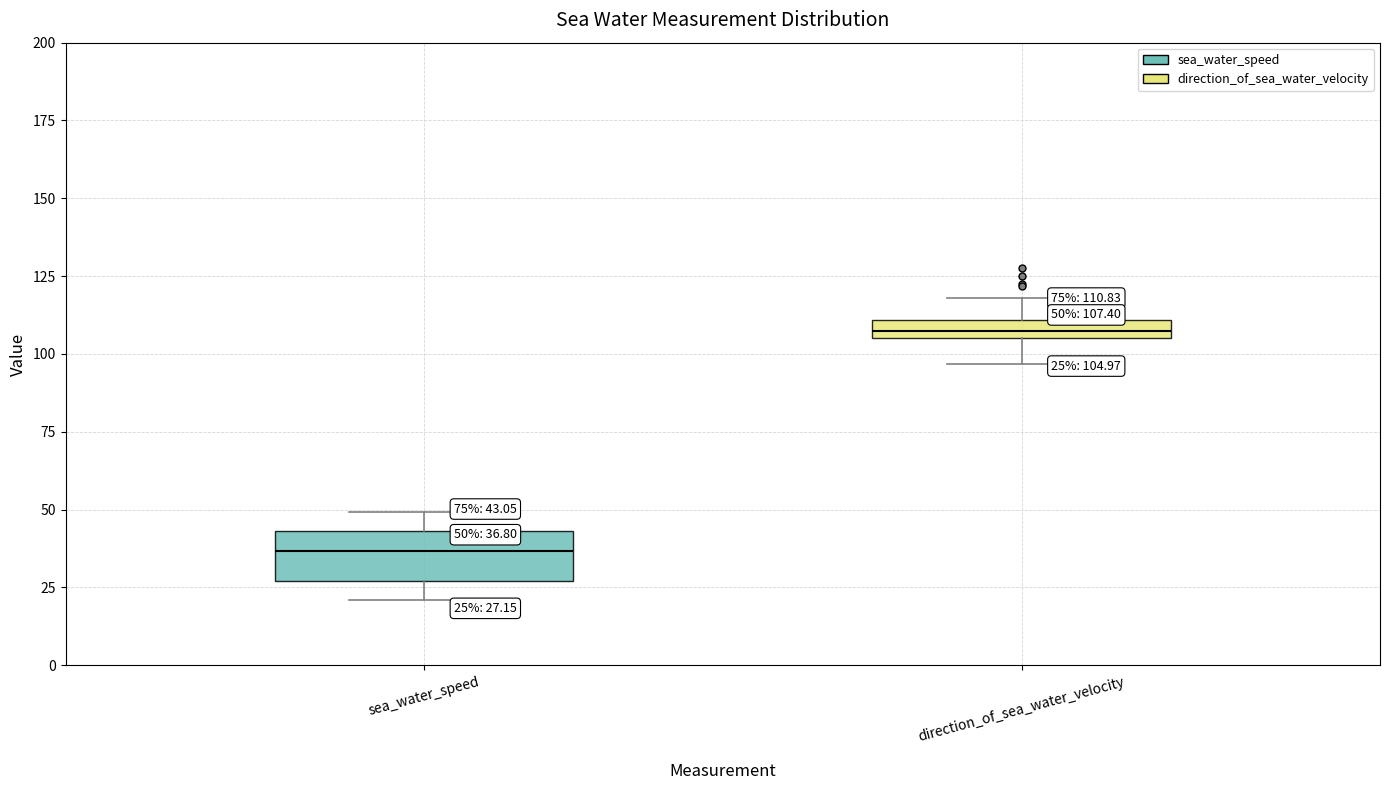

Comparing the boxes themselves (not the whiskers), which one is the tallest?

sea_water_speed